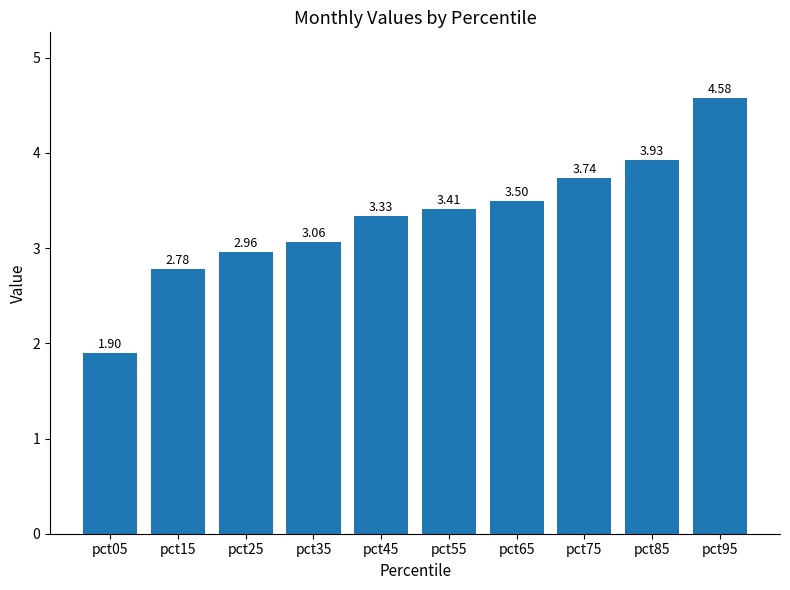

How many categories are shown in the chart?

10